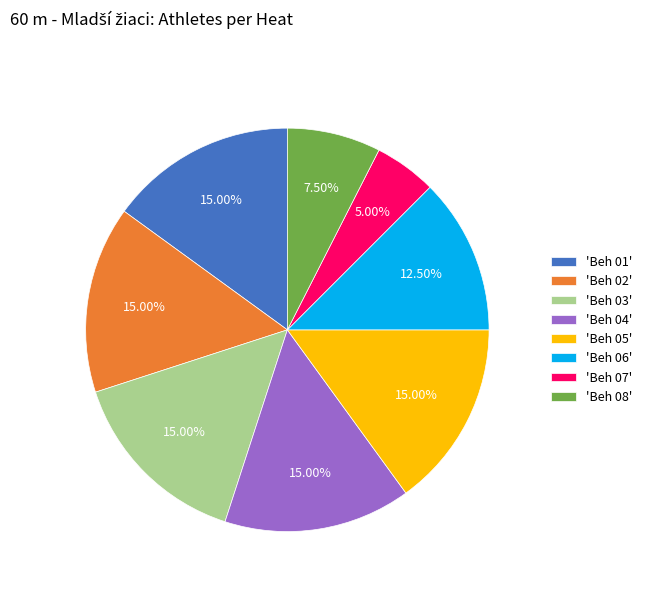

How many segments does this pie chart have?

8